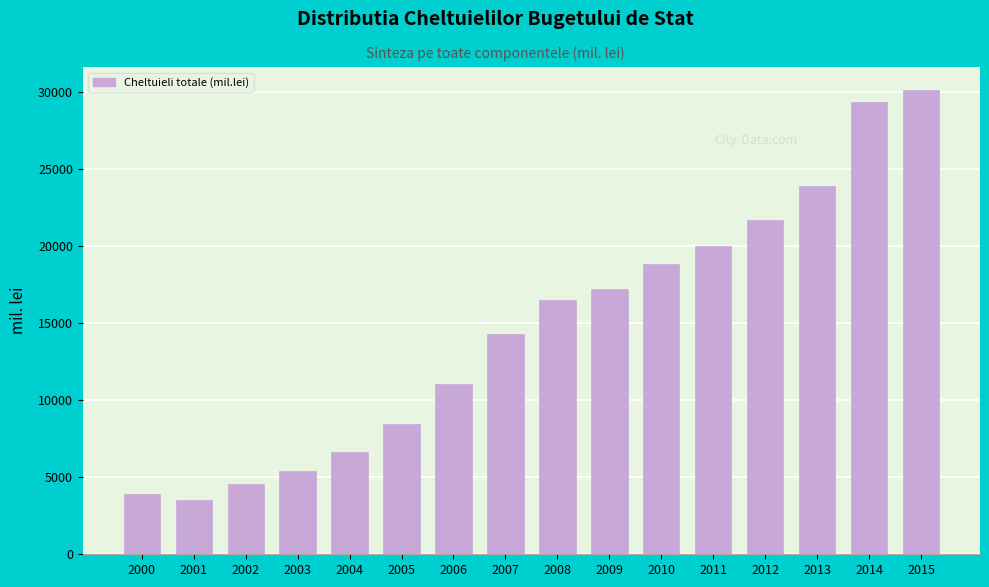

Reading left to right, extract all data points from this chart.

2000=3929.8	2001=3539.4	2002=4535.7	2003=5397.5	2004=6648.0	2005=8482.5	2006=11019.3	2007=14257.2	2008=16466.0	2009=17203.0	2010=18797.8	2011=20004.2	2012=21675.3	2013=23901.2	2014=29347.9	2015=30101.1